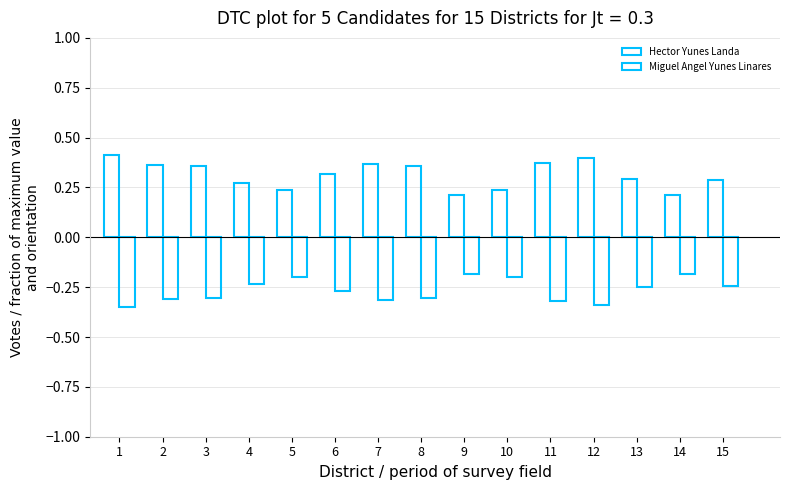

At which category is the sum across all series the highest?

1